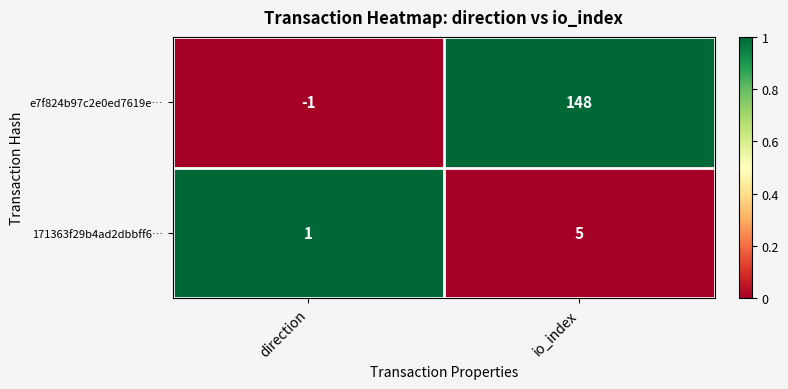

Reading left to right, list all the values displayed in this chart.

e7f824b97c2e0ed7619e…: -1	148
171363f29b4ad2dbbff6…: 1	5